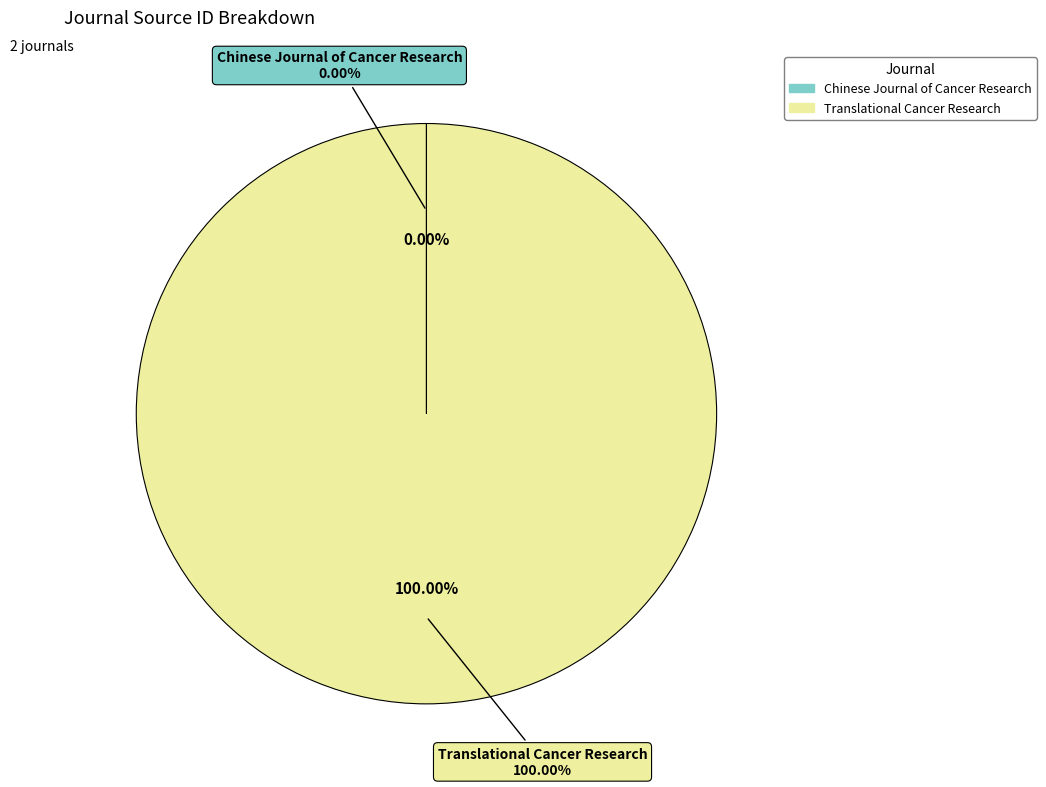

True or false: Translational Cancer Research accounts for 100% of the total.

True